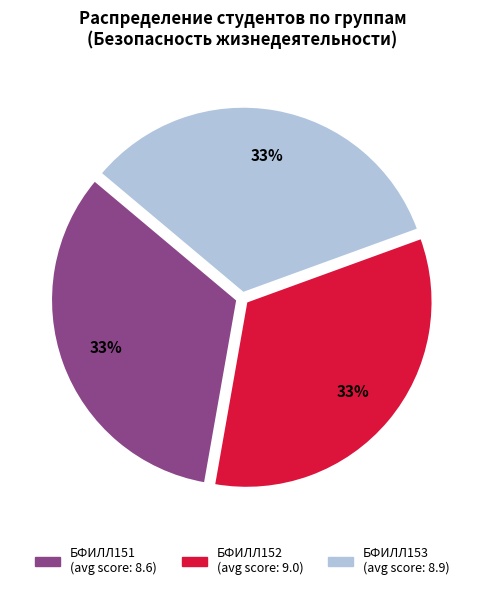

To the nearest percent, what is the average slice percentage?

33%